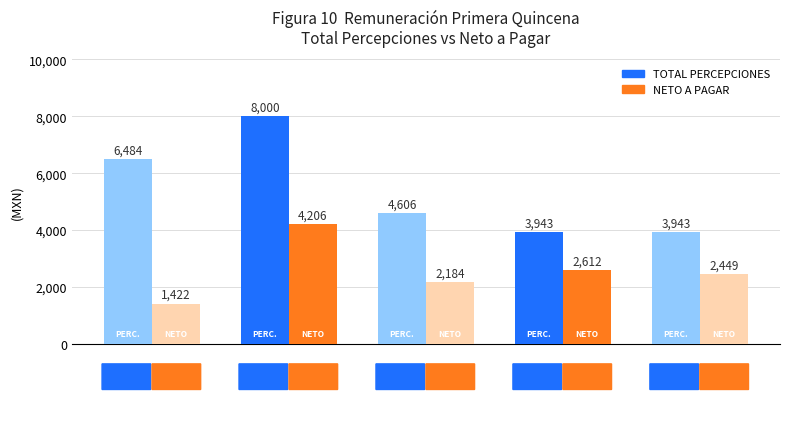

List the series in order of their peak value, highest first.

TOTAL PERCEPCIONES, NETO A PAGAR